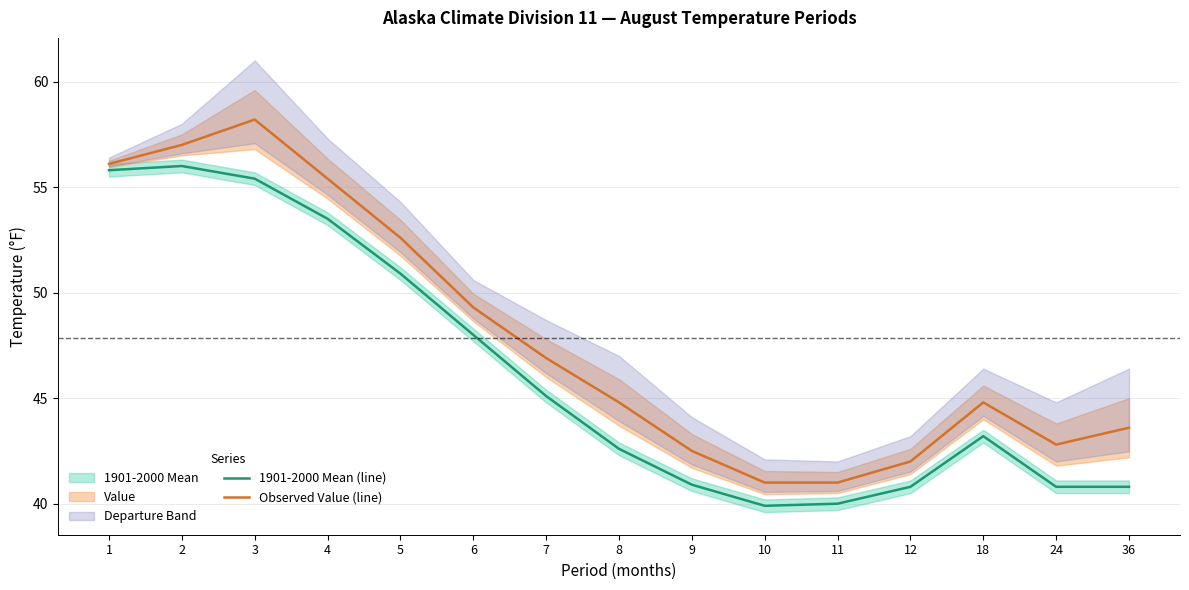

List the series in order of their peak value, highest first.

Observed Value (line), 1901-2000 Mean (line)